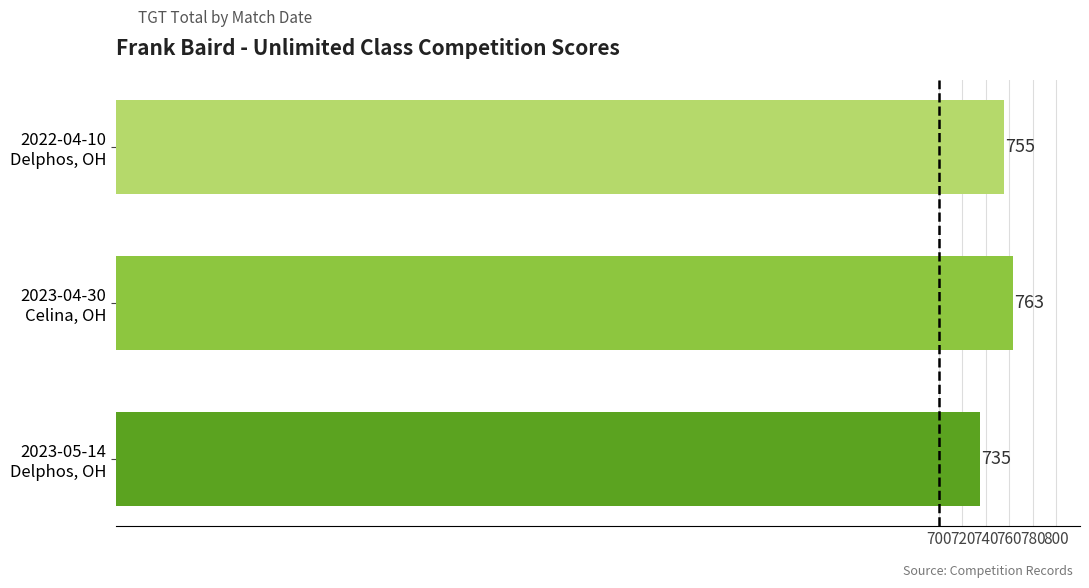

What is the maximum value shown in the chart?

763.0